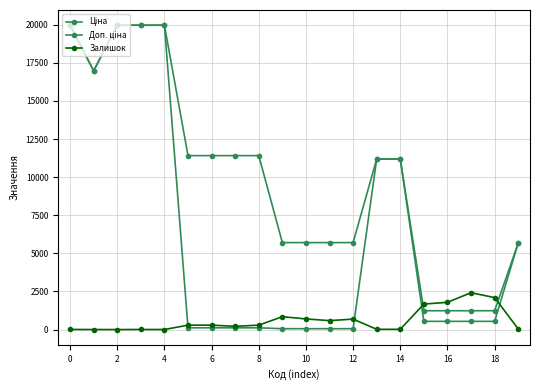

True or false: Ціна and Доп. ціна intersect in this chart.

False